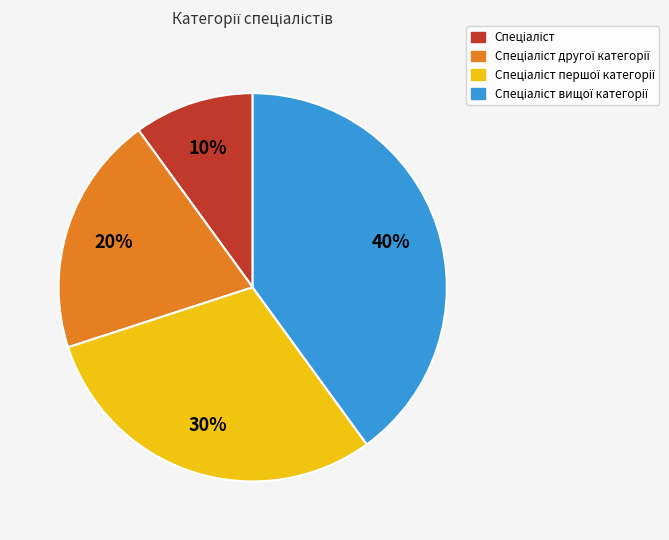

Does any single category account for the majority?

No